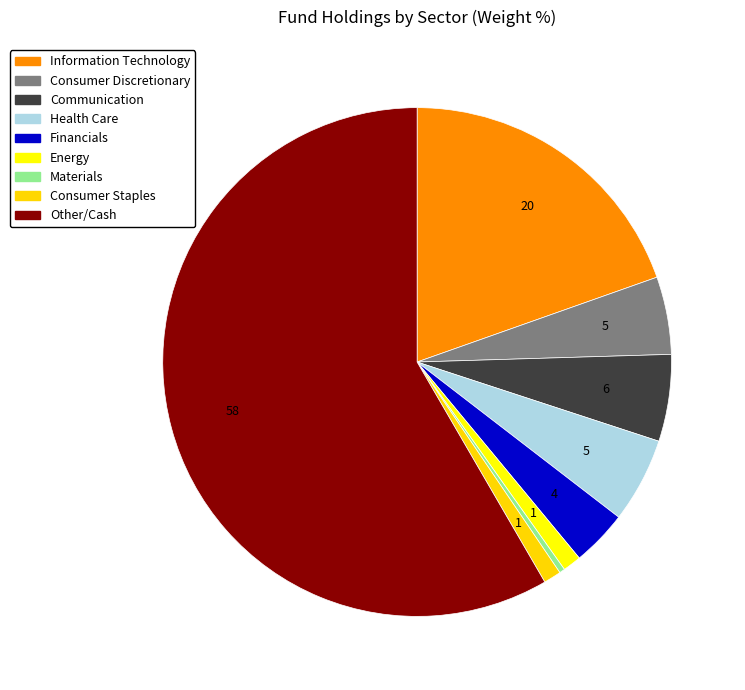

Do Communication and Other/Cash together represent more than half of the pie?

Yes